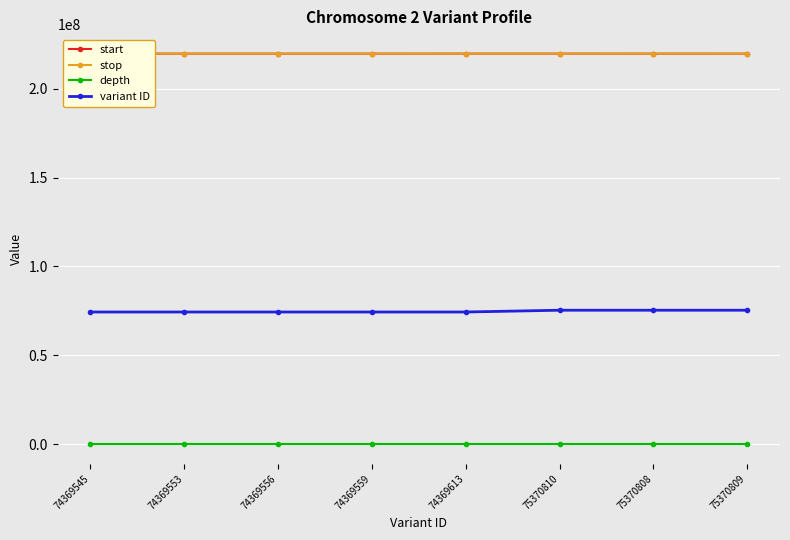

Reading left to right, transcribe all the data shown in this chart.

start: 219702971	219705398	219705402	219705406	219723683	219727111	219705410	219716209
stop: 219702972	219705399	219705403	219705407	219723684	219727112	219705411	219716210
depth: 19	10	13	14	70	45	16	21
variant ID: 74369545	74369553	74369556	74369559	74369613	75370810	75370808	75370809